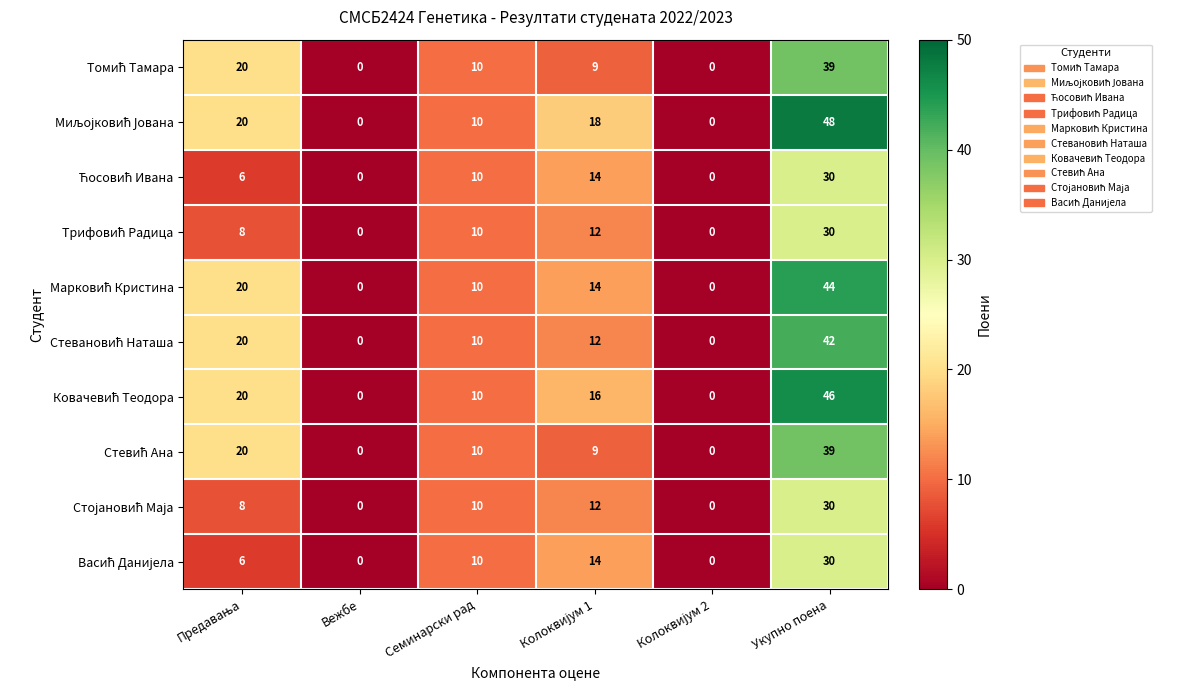

At which category does the chart reach its peak across all series?

Укупно поена